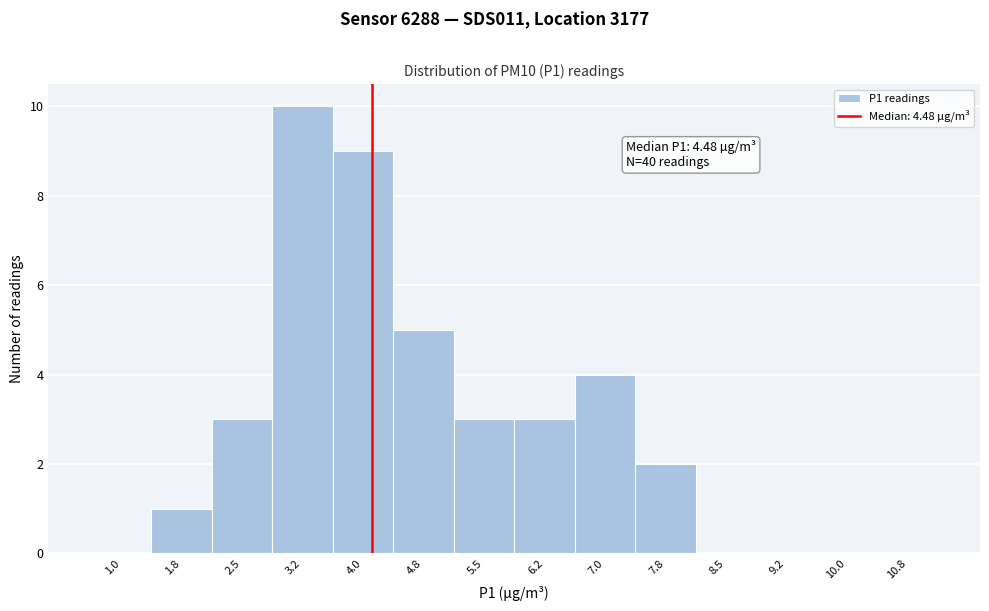

Reading left to right, extract all data points from this chart.

1.0=0	1.8=1	2.5=3	3.2=10	4.0=9	4.8=5	5.5=3	6.2=3	7.0=4	7.8=2	8.5=0	9.2=0	10.0=0	10.8=0